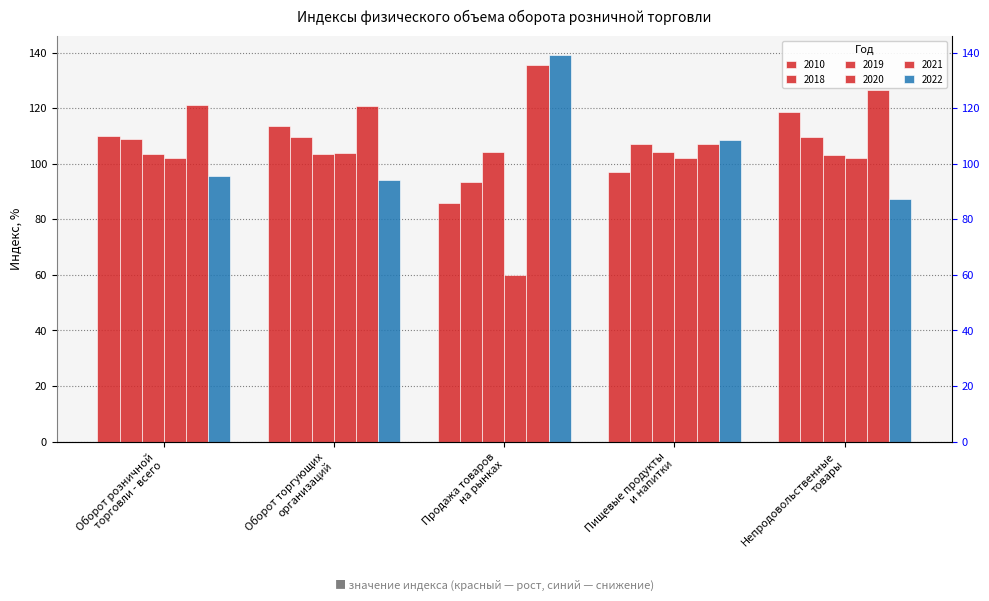

Reading left to right, transcribe all the data shown in this chart.

2010: 109.9	113.8	86.0	97.1	118.7
2018: 108.8	109.7	93.6	107.0	109.6
2019: 103.4	103.4	104.3	104.2	103.1
2020: 102.0	104.0	60.0	102.0	102.2
2021: 121.2	120.8	135.6	107.2	126.6
2022: 95.5	94.2	139.1	108.6	87.3